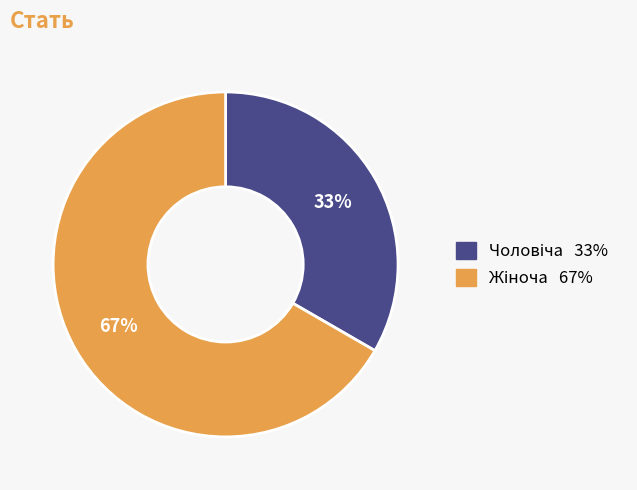

Is there a majority slice in this chart?

Yes